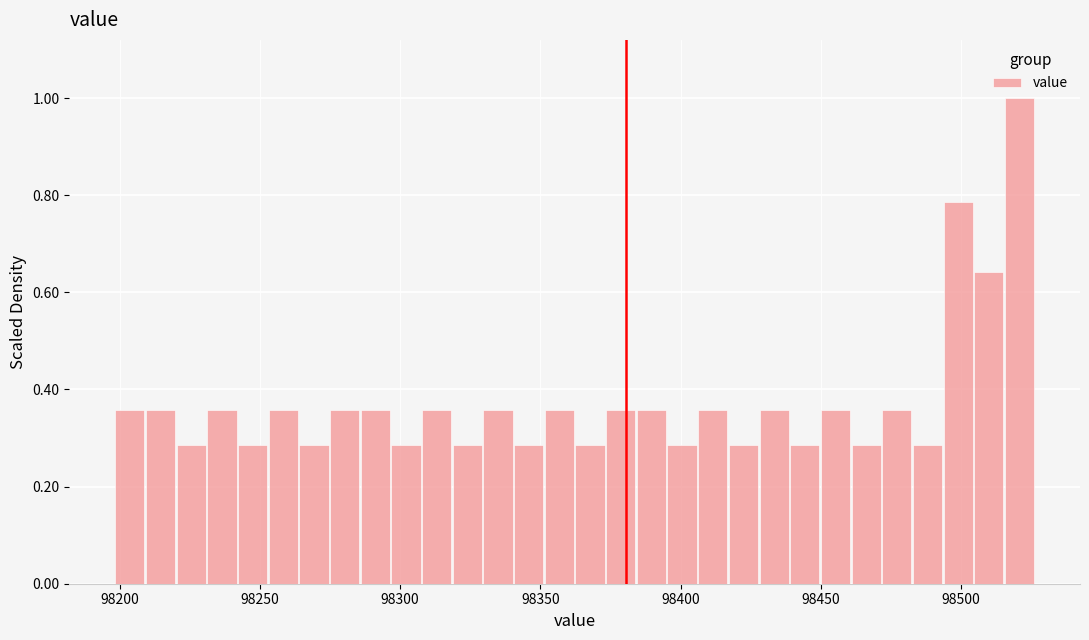

Read against the x-axis, roughly where is the centre of the tallest bar?

98520